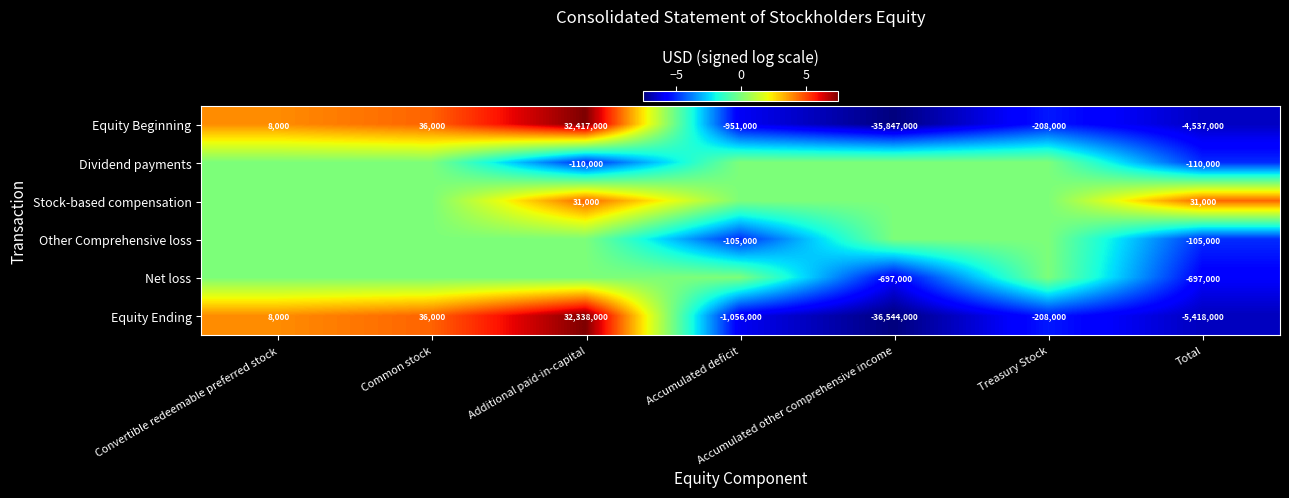

True or false: Equity Ending has a value of -95983 at Treasury Stock.

False